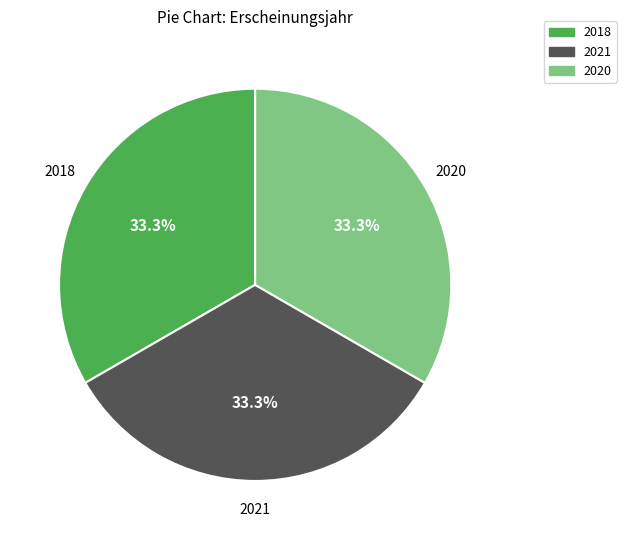

Is it true that 2018 is 33% of the pie?

True